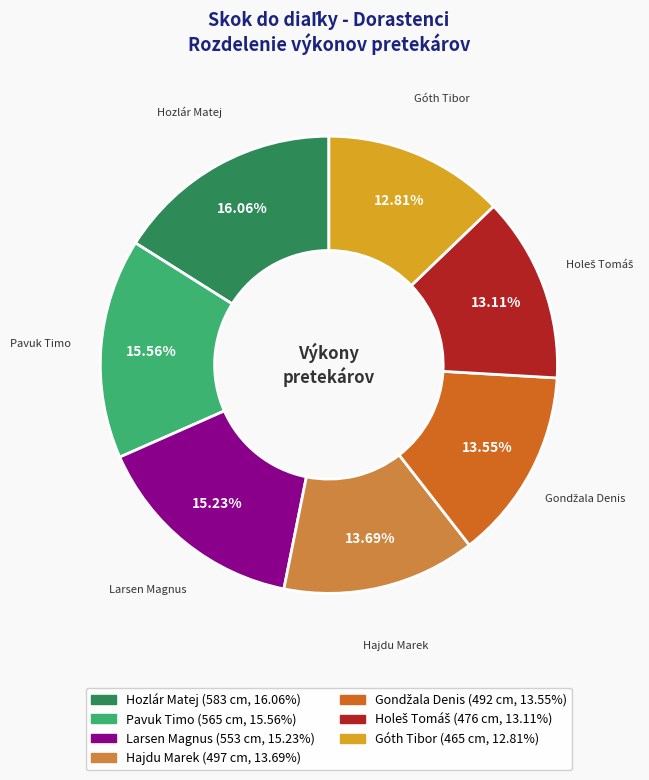

To the nearest percent, what is the difference between the Hajdu Marek and Hozlár Matej slice percentages?

2%